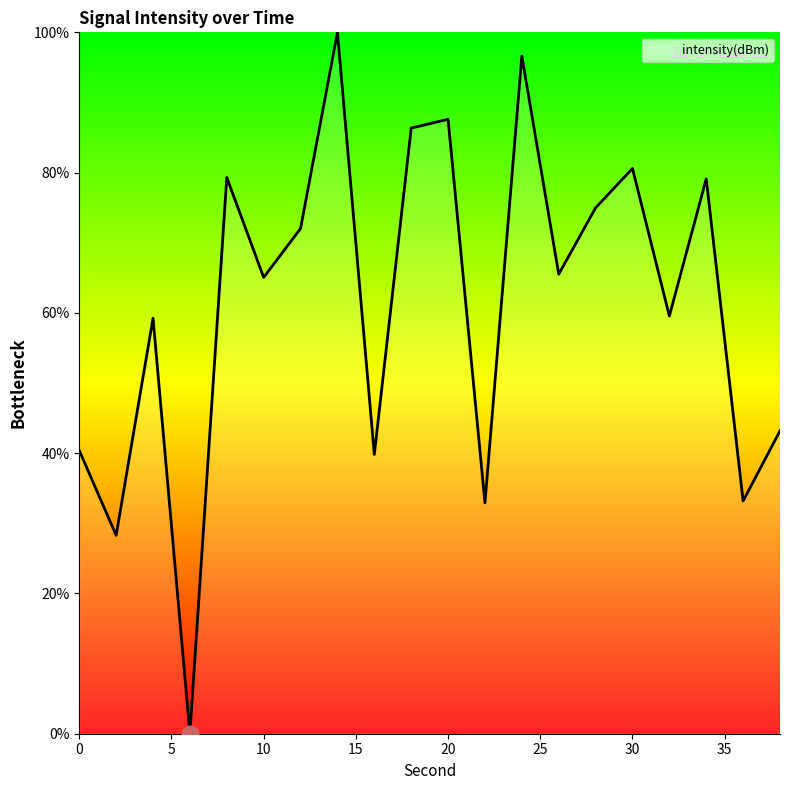

What is the difference between the maximum and minimum values?

100.0